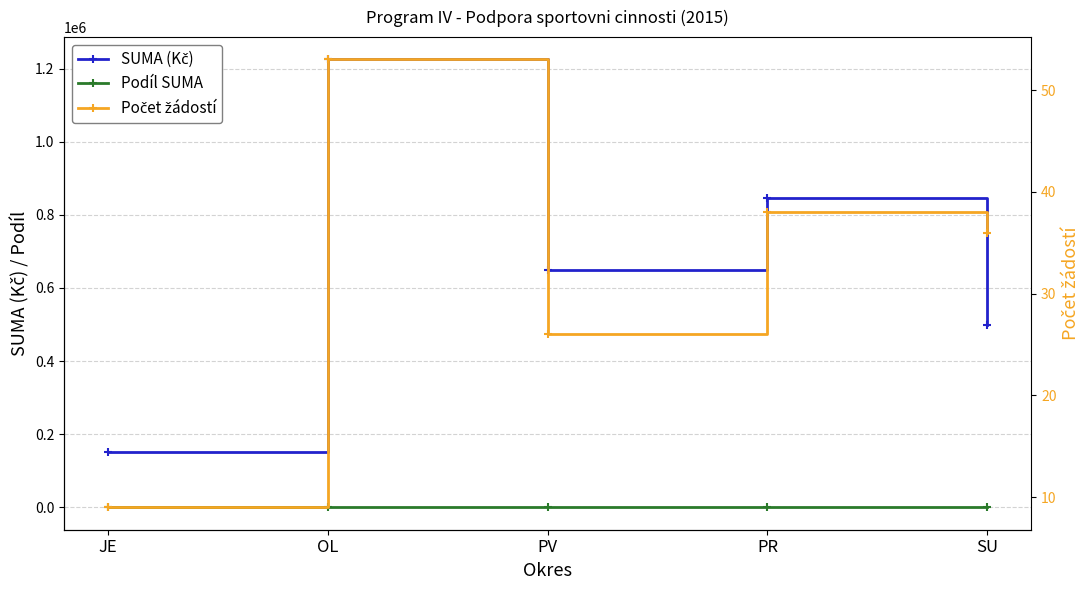

What is the value of the SUMA (Kč) point at the 2nd from the left?

1225000.0